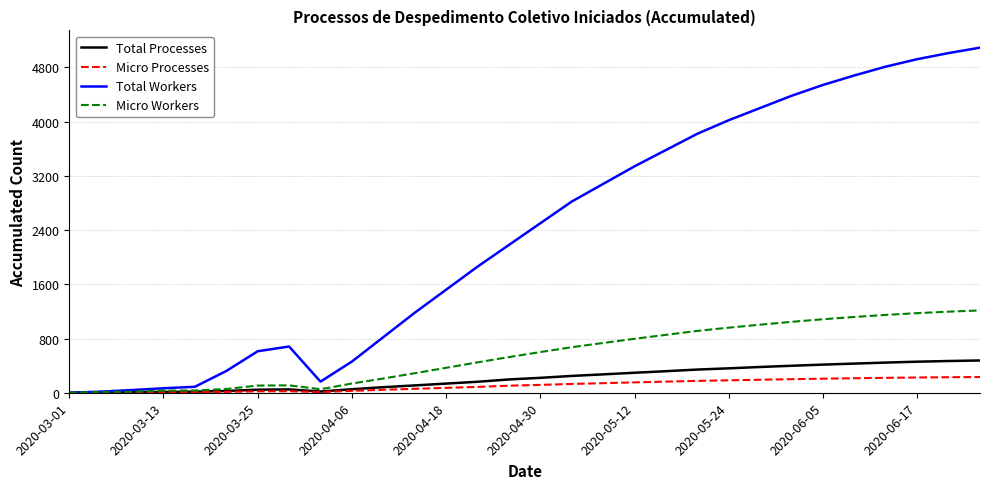

Which series has the largest total across all categories?

Total Workers